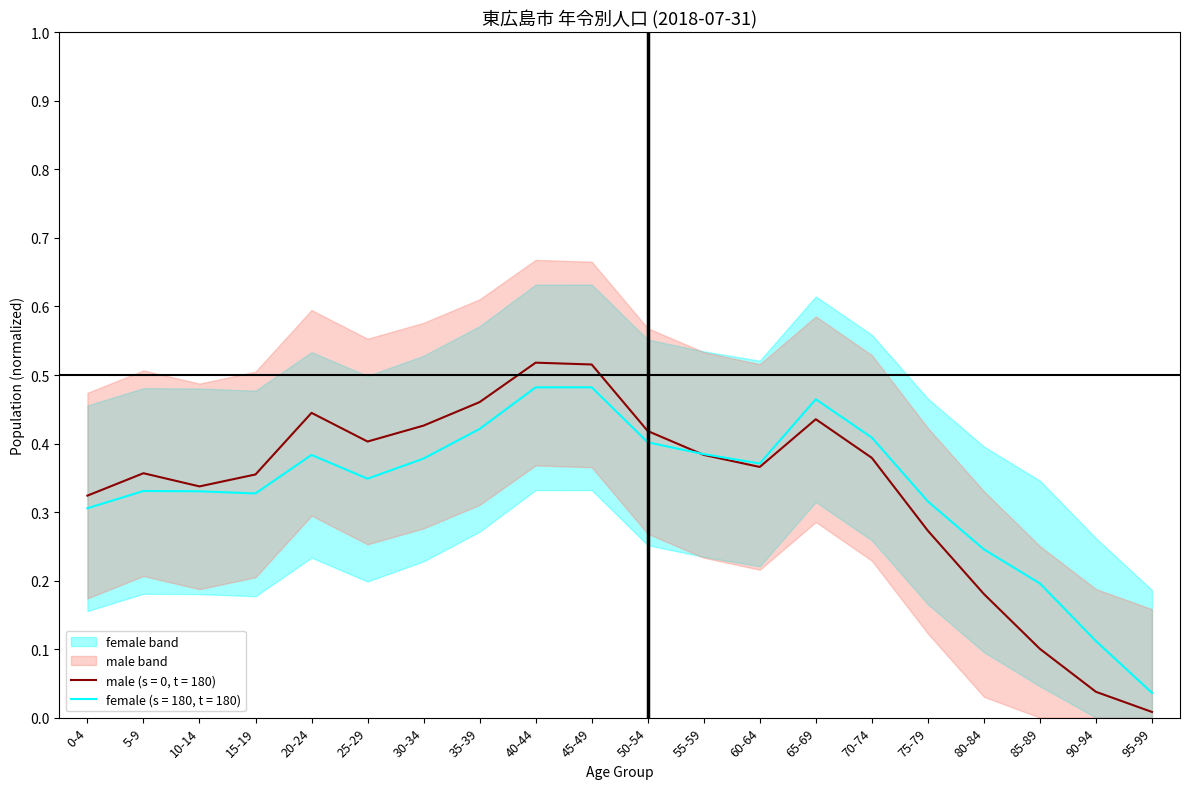

Reading right to left, what are all the values shown in this chart?

male: 0.0	0.0	0.1	0.2	0.3	0.4	0.4	0.4	0.4	0.4	0.5	0.5	0.5	0.4	0.4	0.4	0.4	0.3	0.4	0.3
female: 0.0	0.1	0.2	0.2	0.3	0.4	0.5	0.4	0.4	0.4	0.5	0.5	0.4	0.4	0.3	0.4	0.3	0.3	0.3	0.3